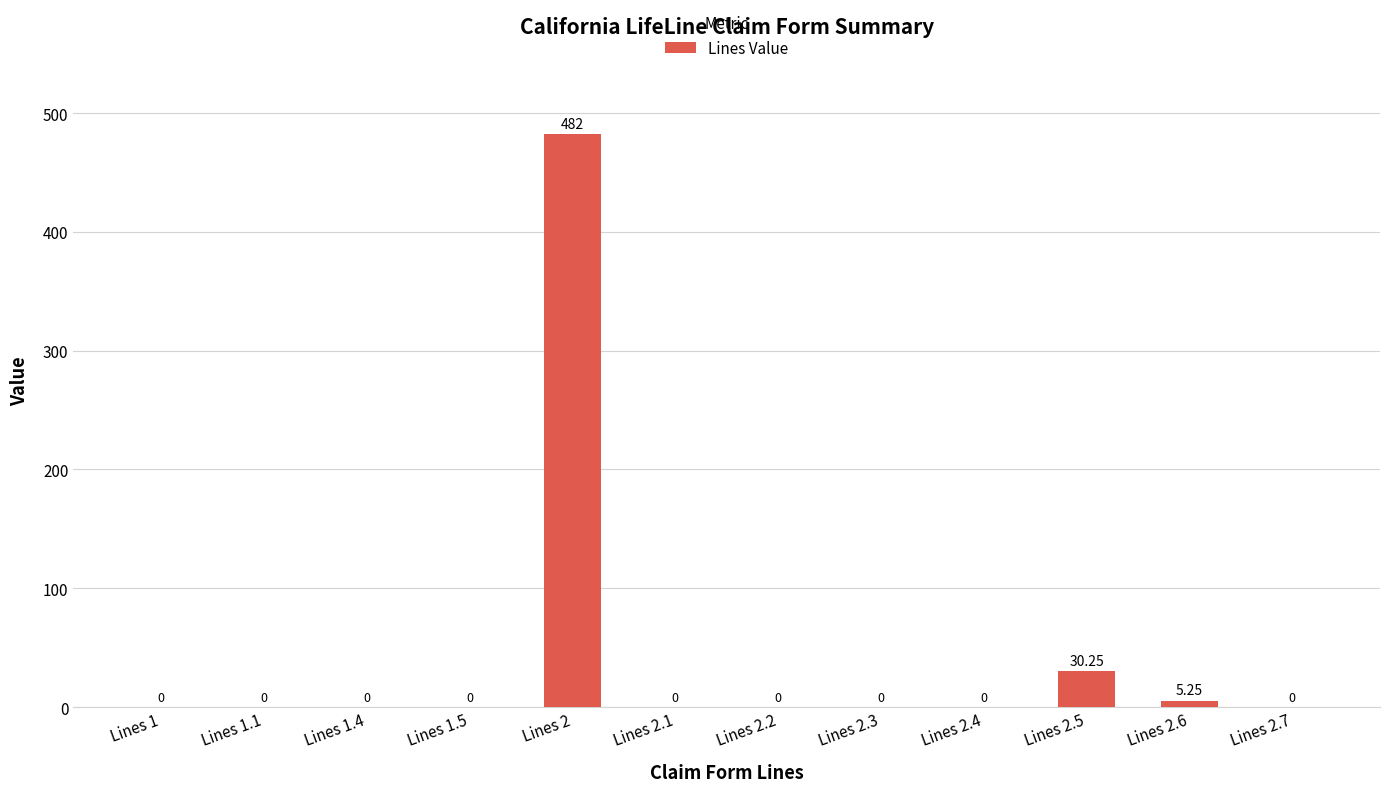

Which has a higher value, Lines 2.2 or Lines 2.5?

Lines 2.5